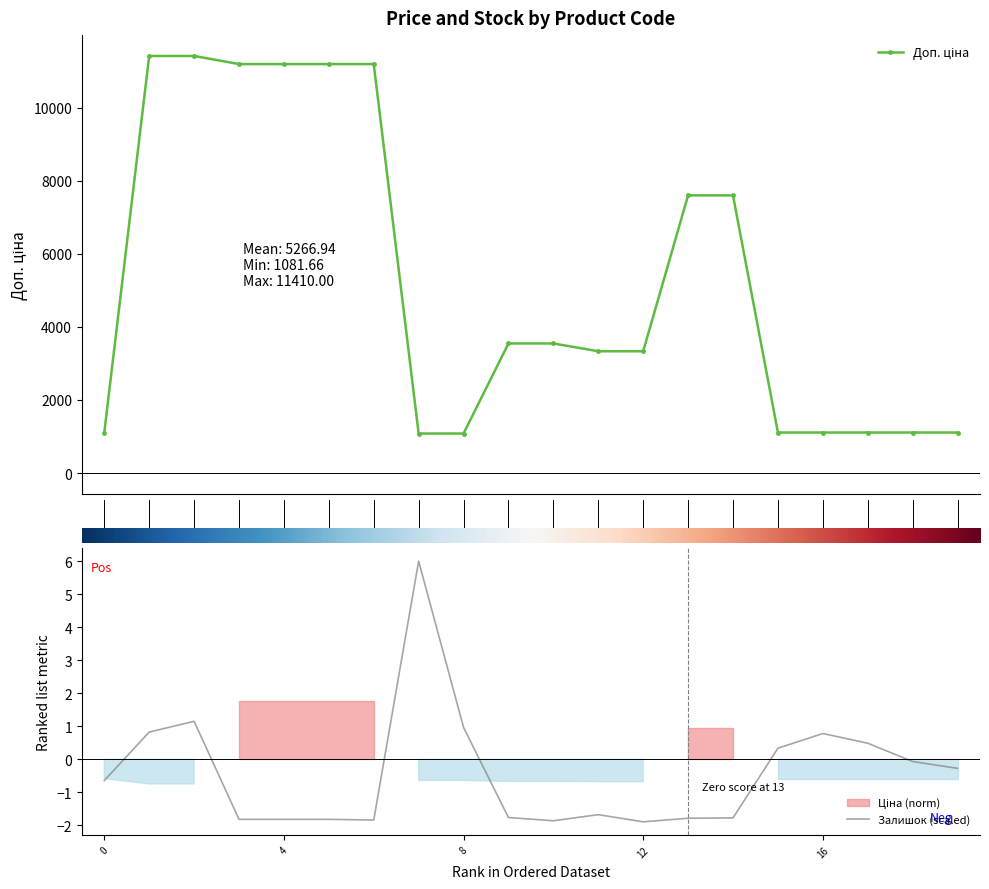

Is it true that Залишок (scaled) equals 0.4 at 16?

False